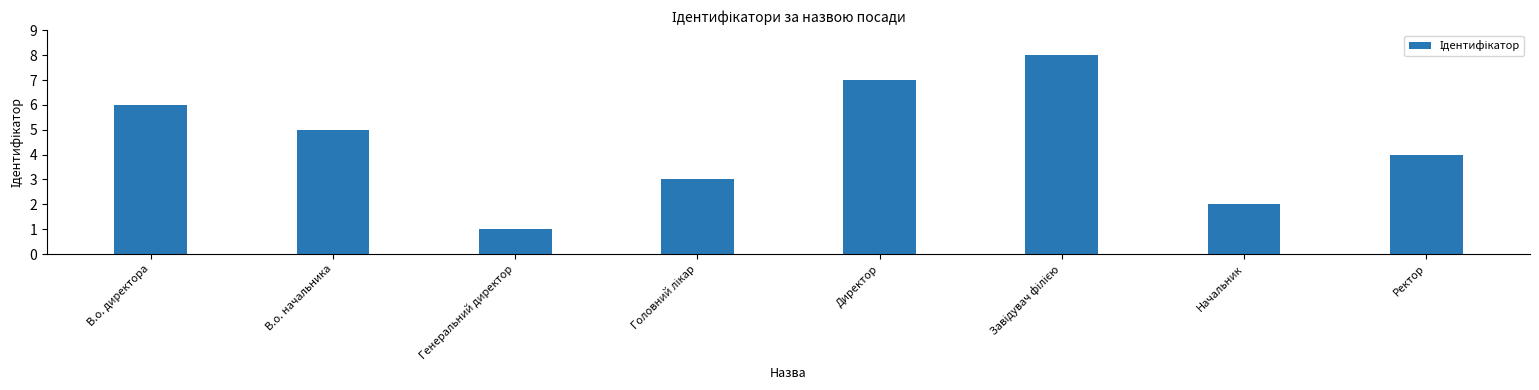

True or false: the data shows 2 at Генеральний директор.

False